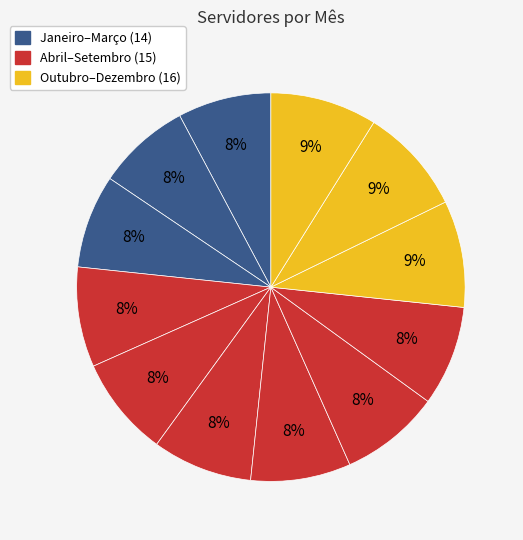

Rank the categories by value from lowest to highest.

Janeiro, Fevereiro, Março, Abril, Maio, Junho, Julho, Agosto, Setembro, Outubro, Novembro, Dezembro